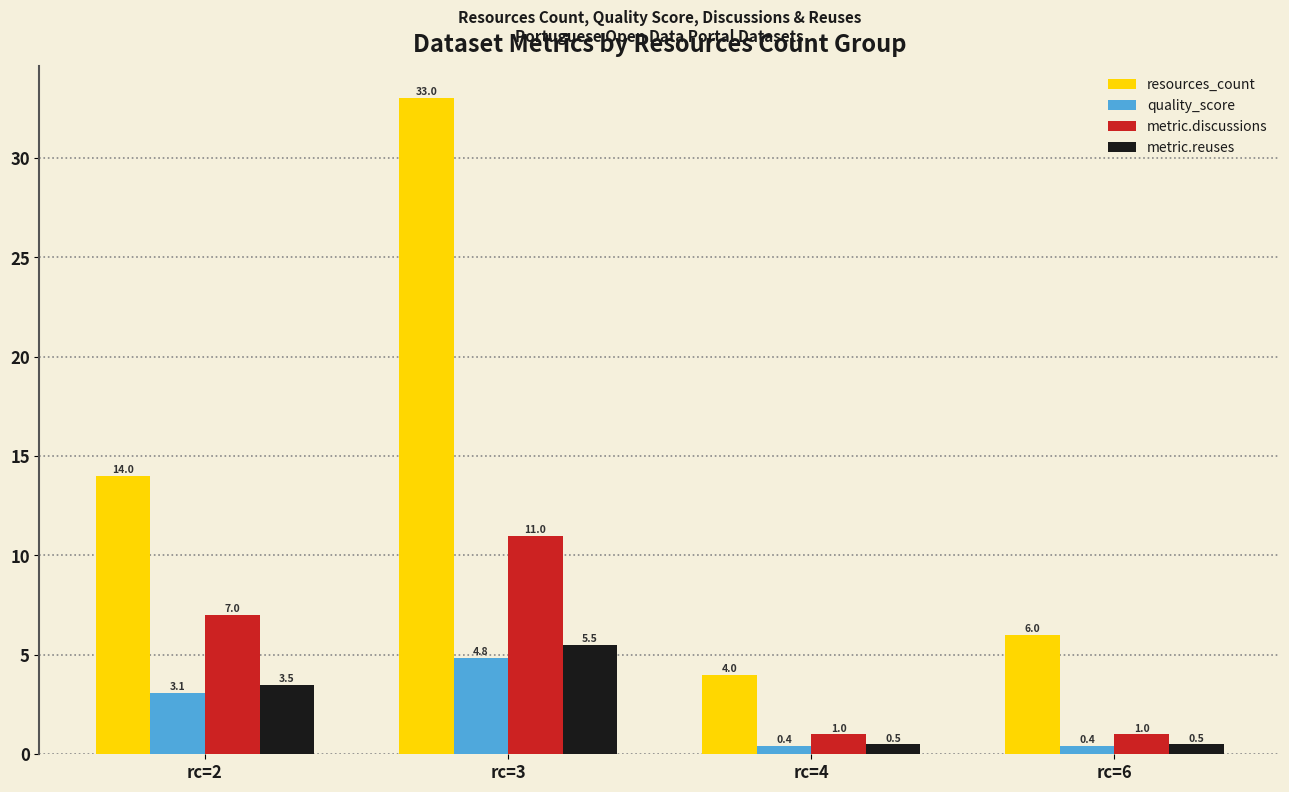

What is the total value across all series at rc=4?

5.9